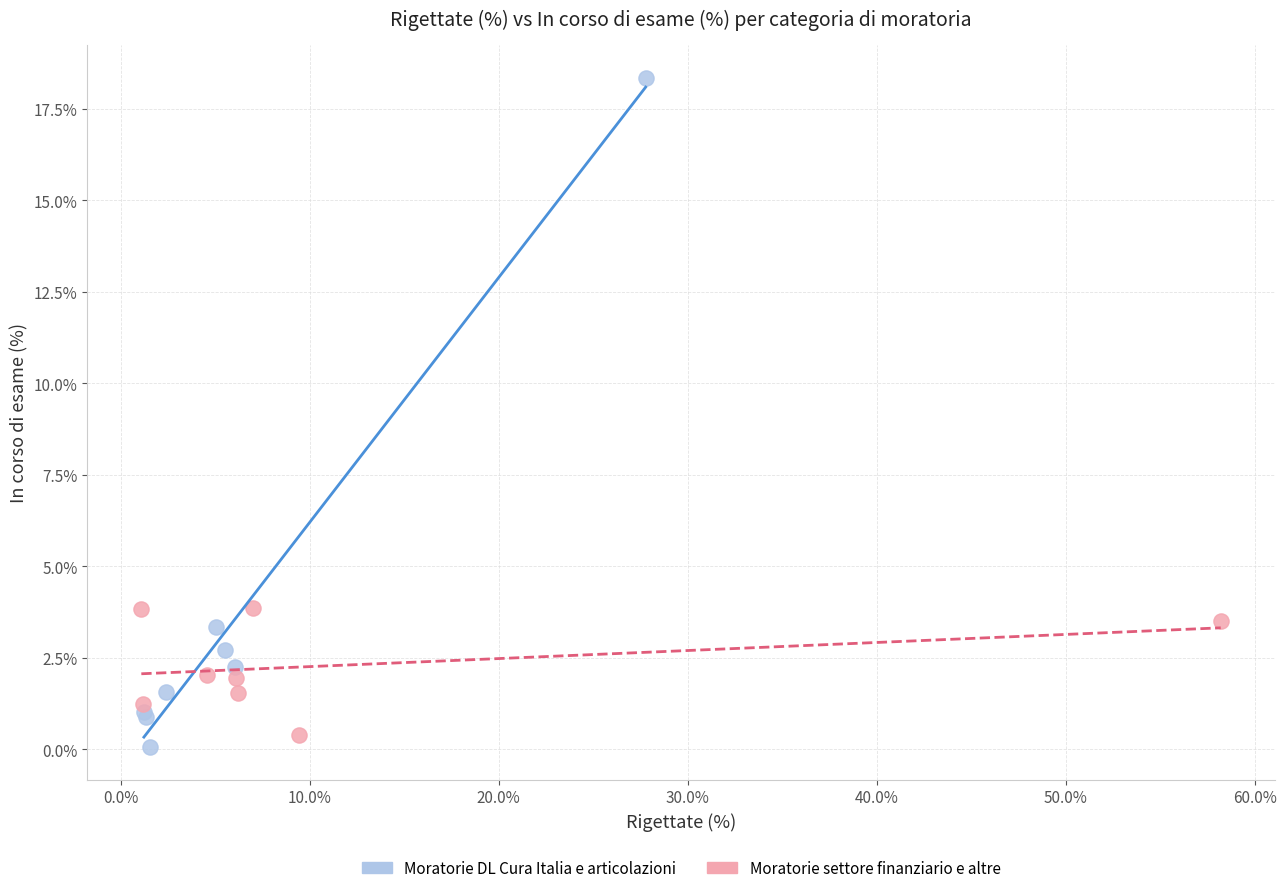

What are all the series names shown in the legend?

Moratorie DL Cura Italia e articolazioni, Moratorie settore finanziario e altre